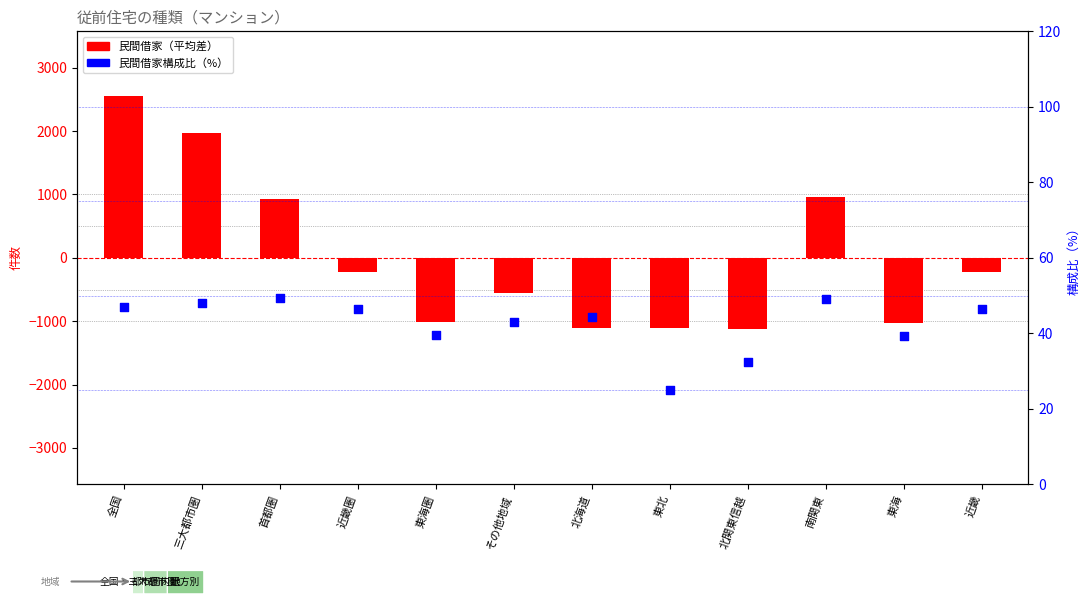

At how many categories does at least one series exceed 1685?

2